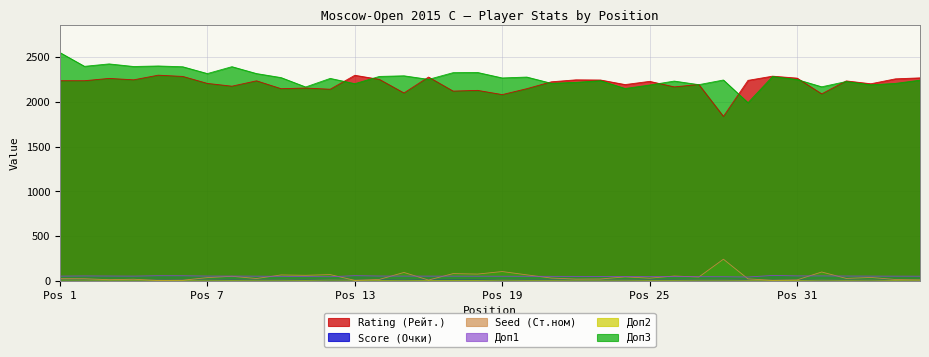

What is the value of the Доп1 point at the 17th from the left?

50.5